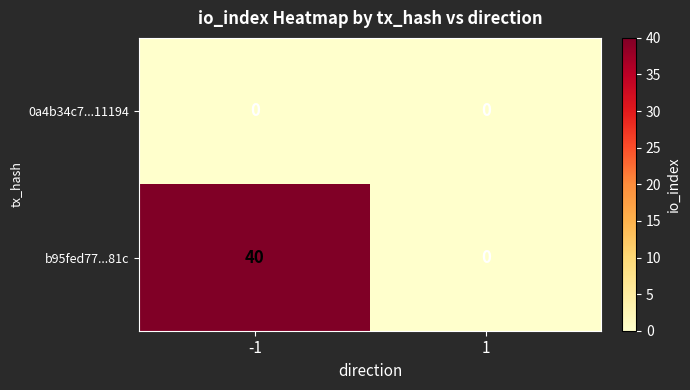

Reading left to right, what are all the values shown in this chart?

0a4b34c7...11194: -1=0	1=0
b95fed77...81c: -1=40	1=0